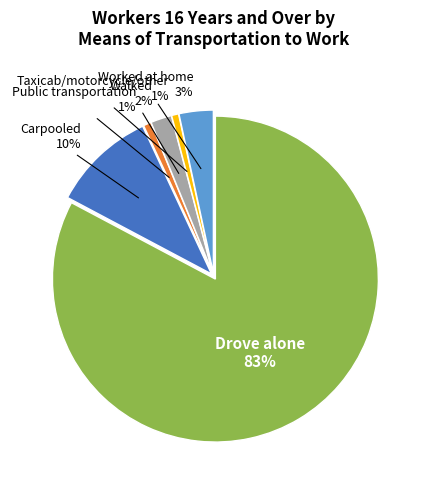

Is there any slice that represents more than half of the pie?

Yes